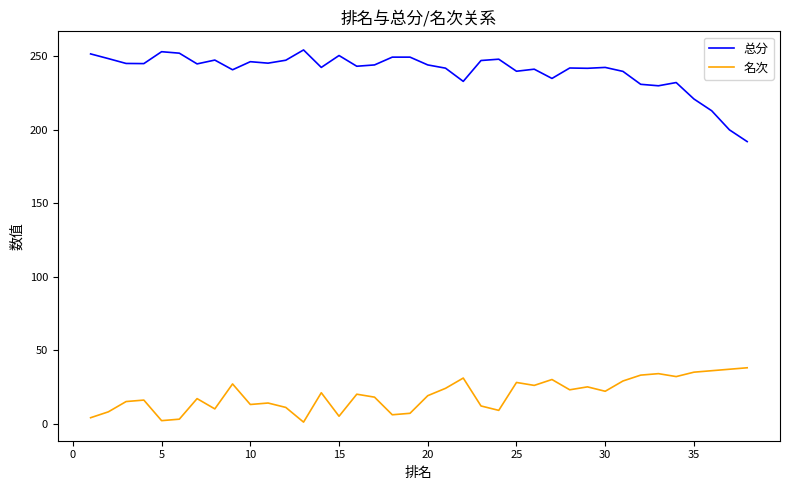

List the series in order of their overall mean, lowest first.

名次, 总分